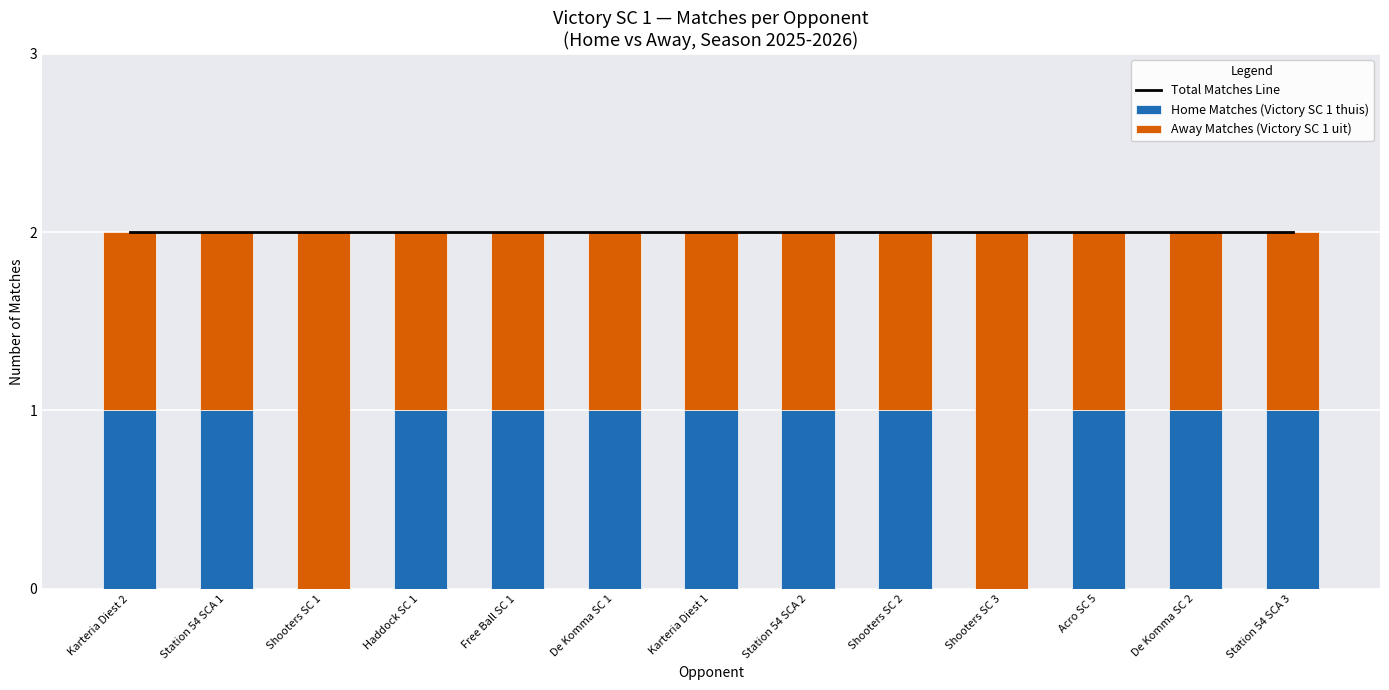

What is the difference between the maximum and minimum values in the Away Matches (Victory SC 1 uit) series?

1